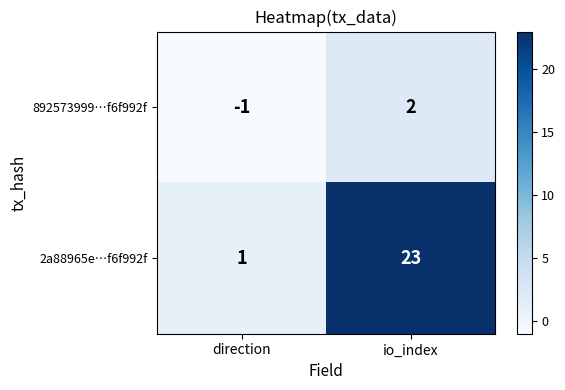

What is the sum of all 2a88965e…f6f992f values?

24